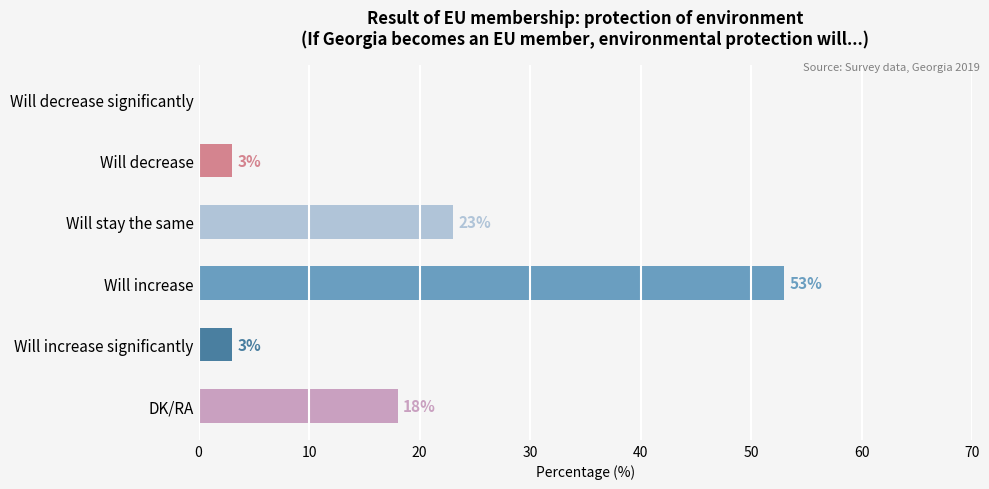

Is it true that the value at DK/RA is 18?

True